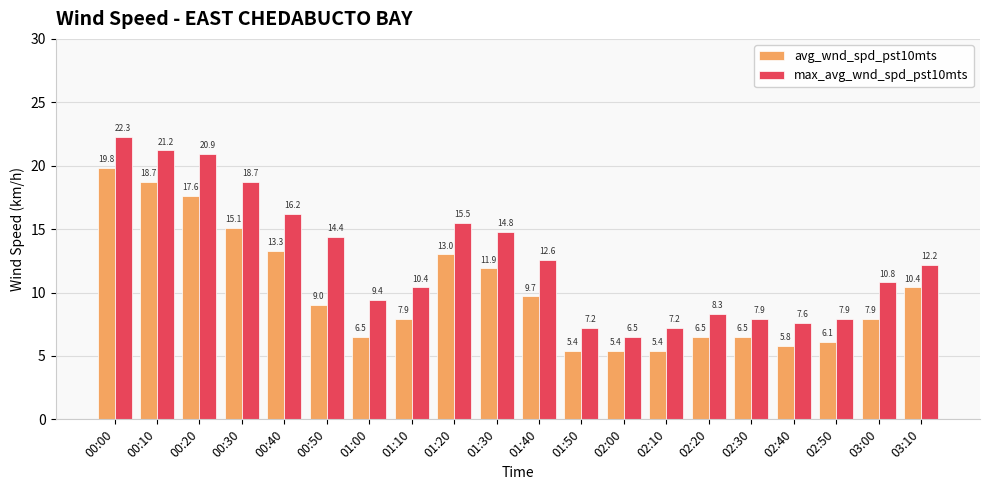

The value of max_avg_wnd_spd_pst10mts at 01:20 is 15.5. True or false?

True